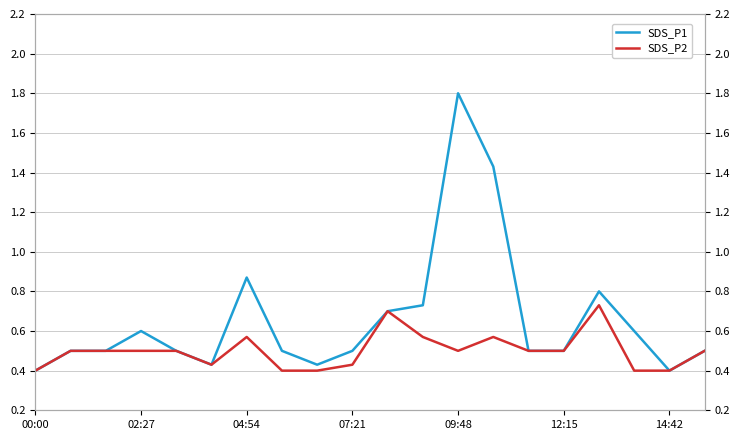

What is the smallest value displayed?

0.4